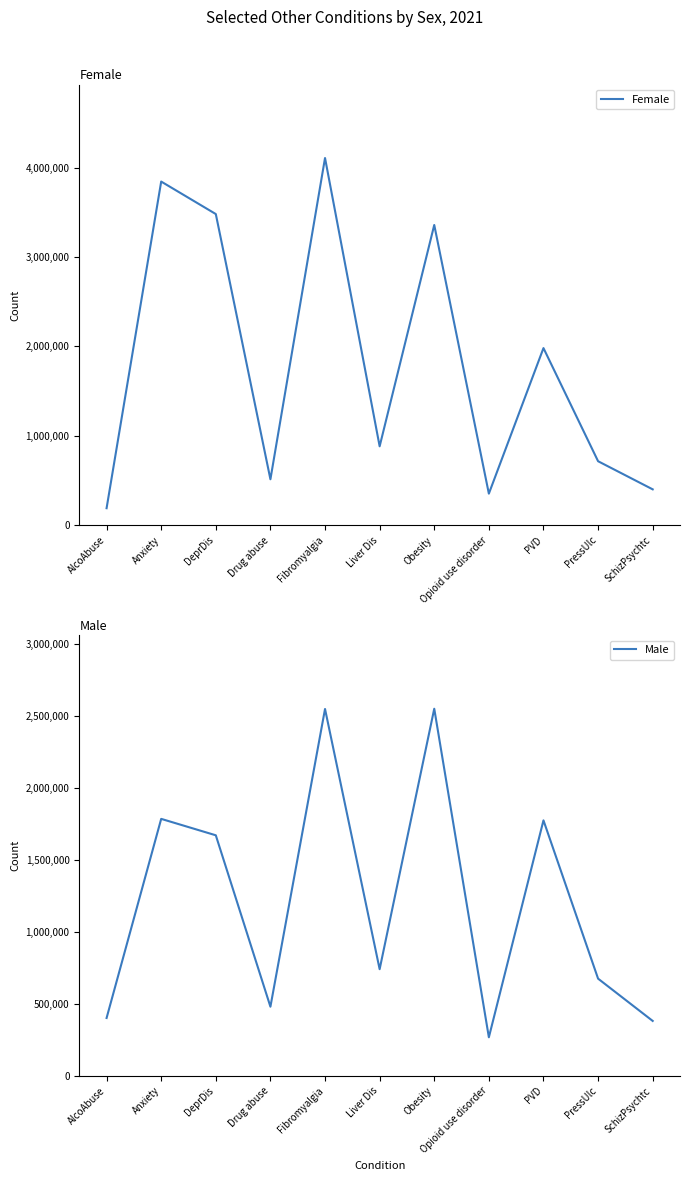

The value of Female at Opioid use disorder is 560706. True or false?

False